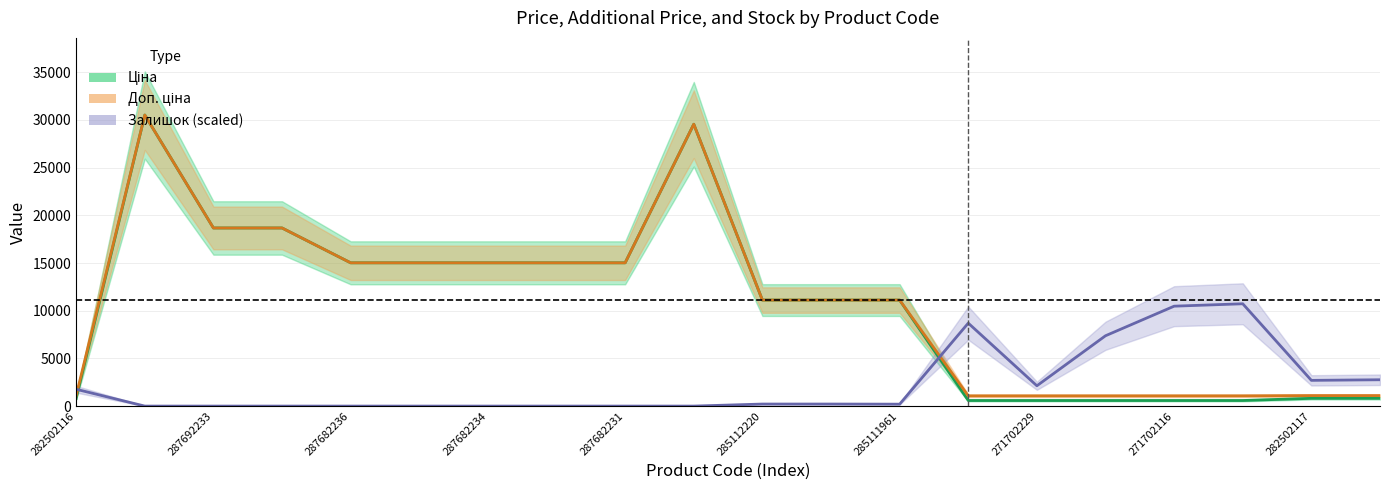

The value of Доп. ціна at 282502117 is 1101.8. True or false?

True